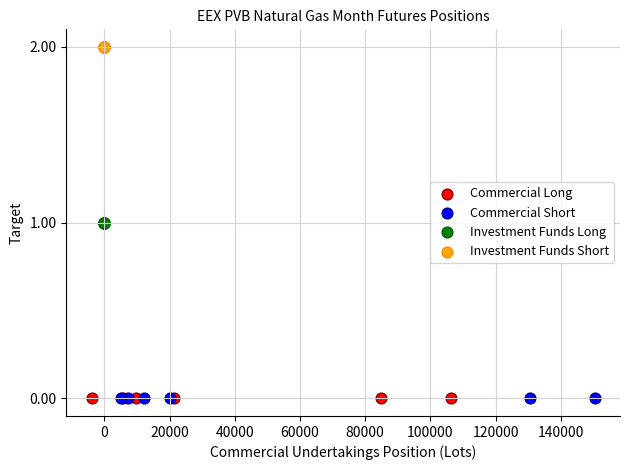

Which series contains the highest Y value?

Investment Funds Short